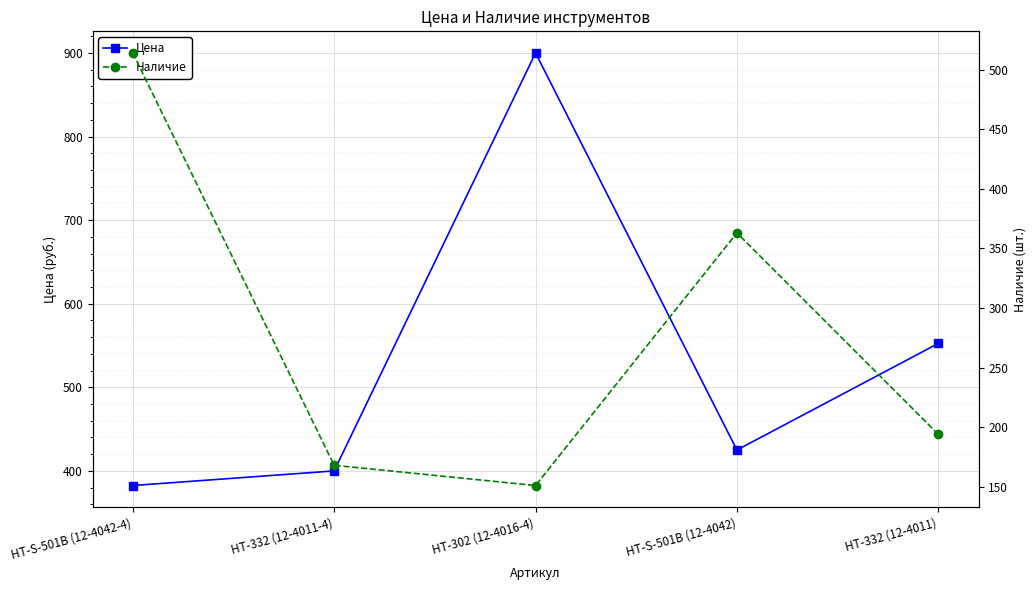

What is the difference between the Цена values at HT-S-501B (12-4042-4) and HT-302 (12-4016-4)?

517.5